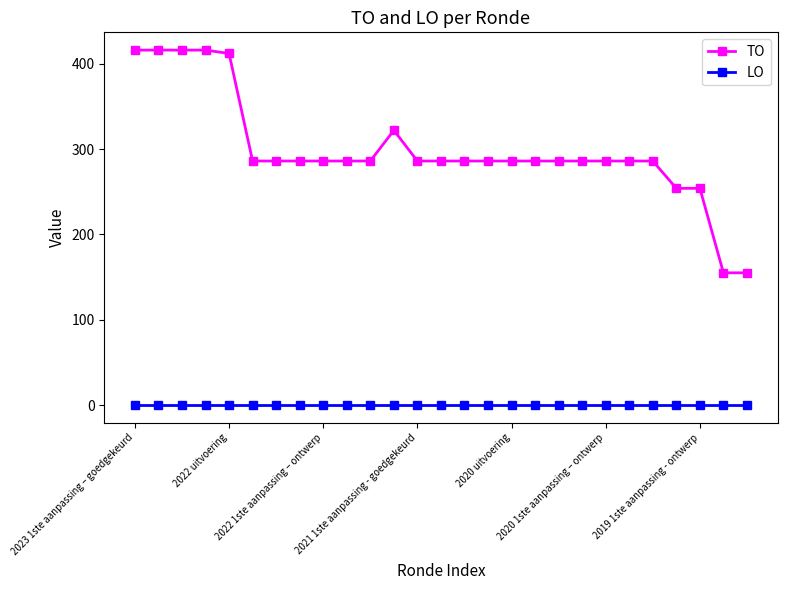

Which series has the largest total across all categories?

TO